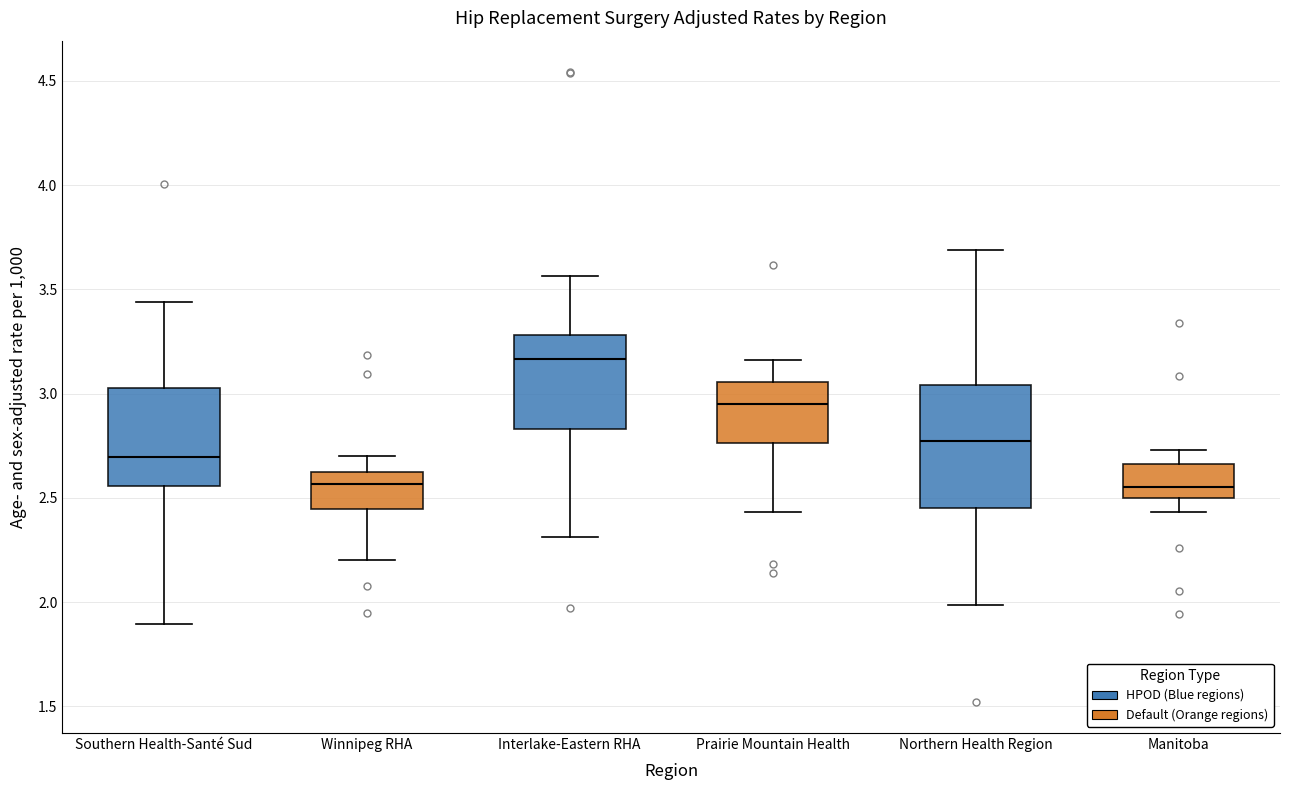

Which box is the tallest, from its lower edge to its upper edge?

Northern Health Region